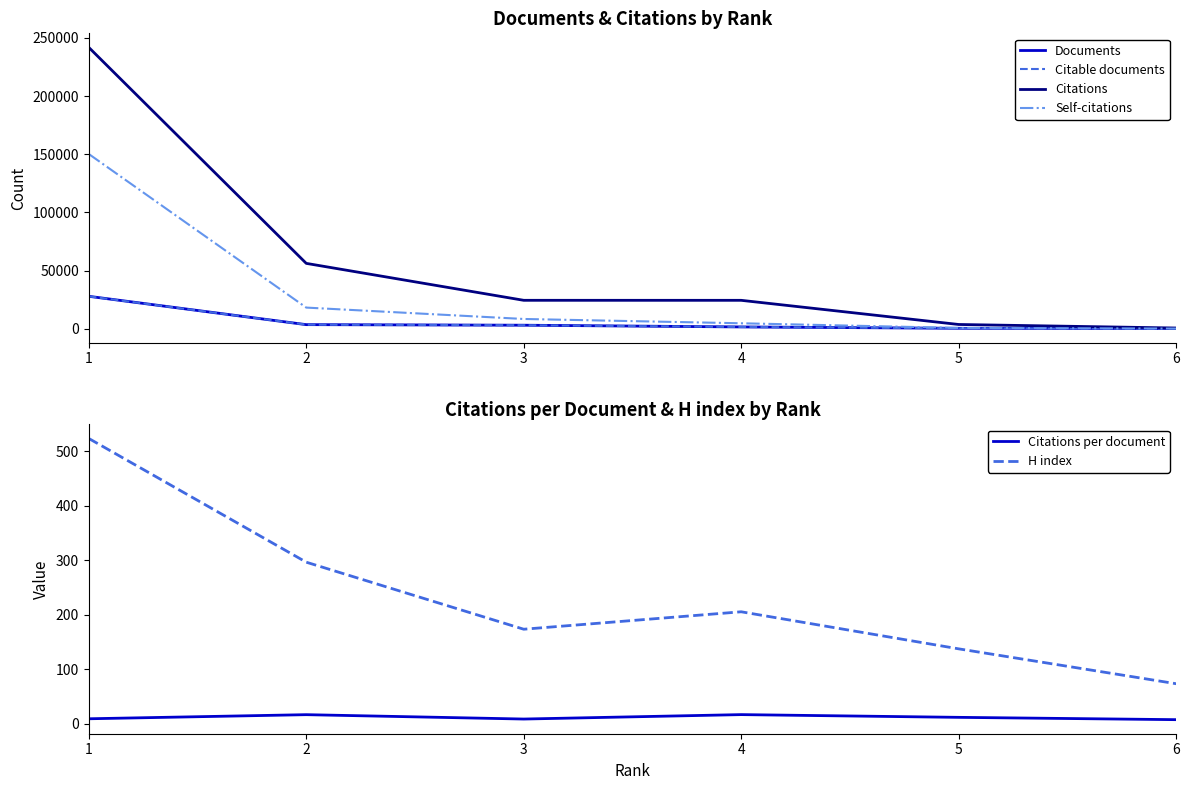

What is the value of the Citations point at the 5th from the left?

3604.0